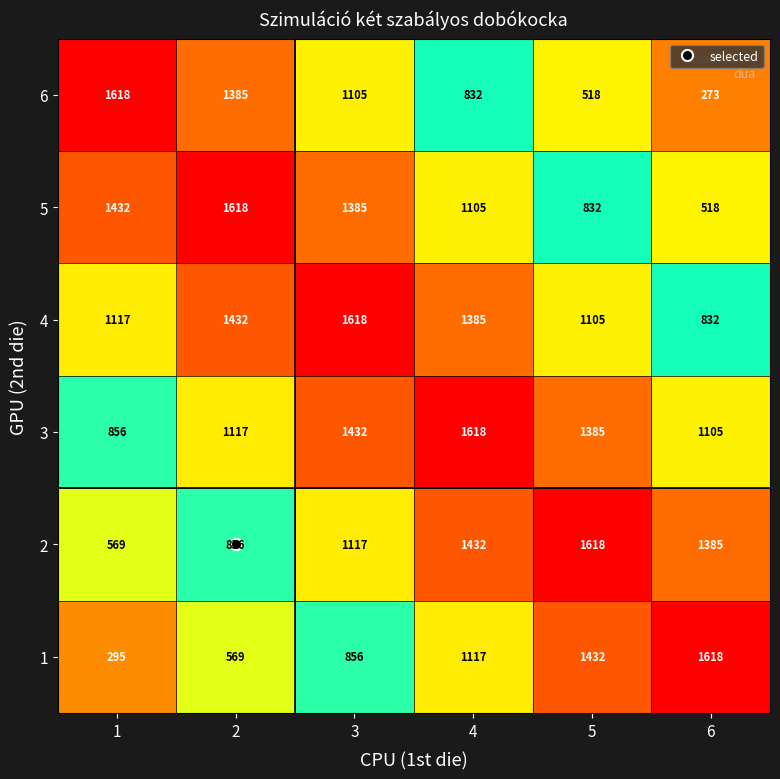

What is the spread (max minus min) of values at 4?

786